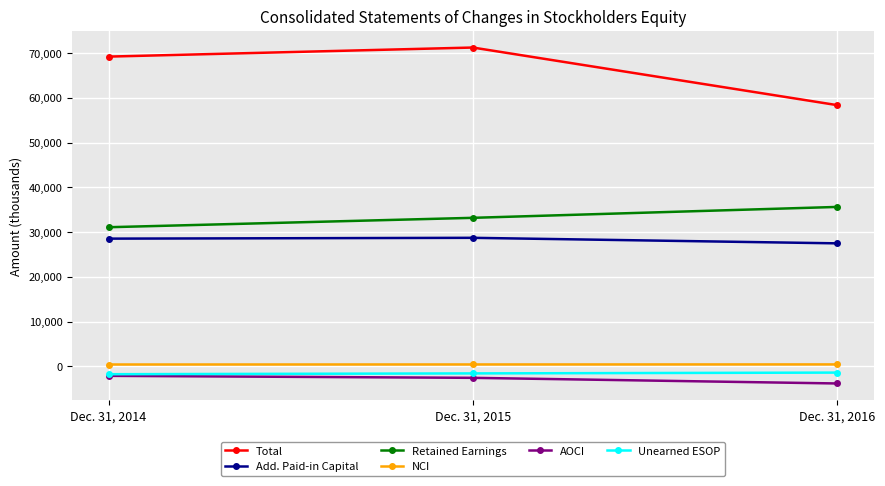

What is the maximum value for Unearned ESOP?

-1394